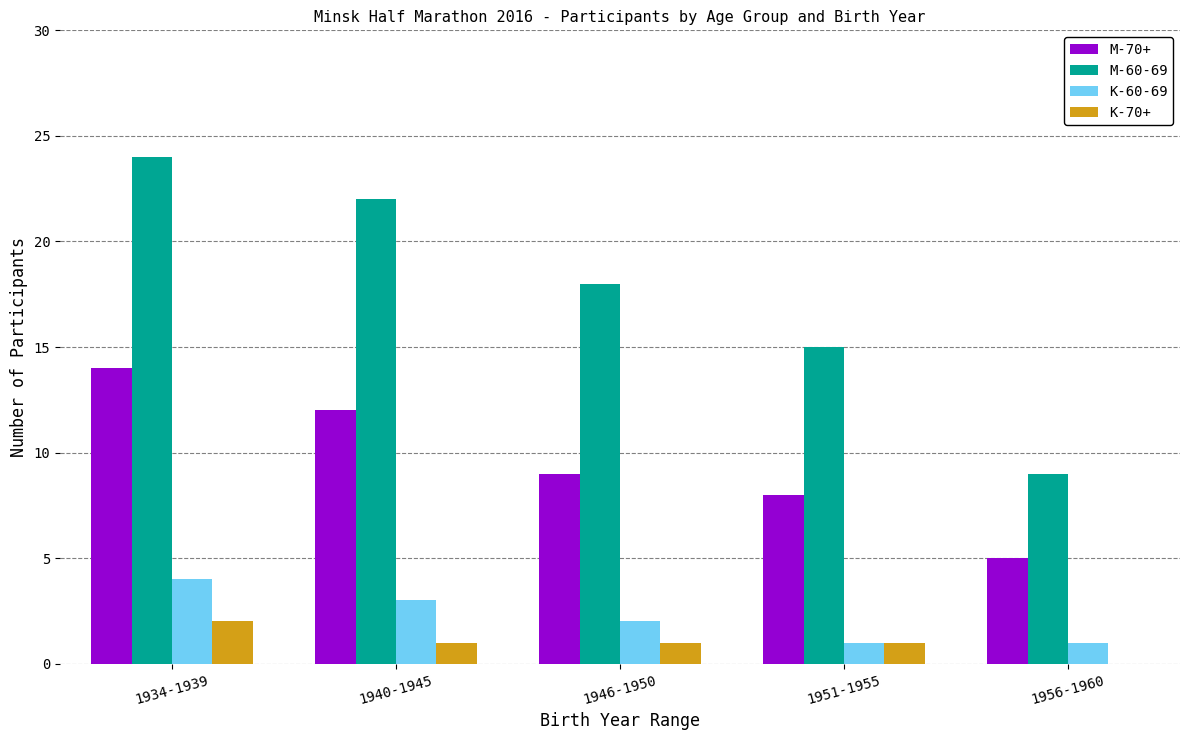

Reading right to left, transcribe all the data shown in this chart.

M-70+: 1956-1960=5	1951-1955=8	1946-1950=9	1940-1945=12	1934-1939=14
M-60-69: 1956-1960=9	1951-1955=15	1946-1950=18	1940-1945=22	1934-1939=24
K-60-69: 1956-1960=1	1951-1955=1	1946-1950=2	1940-1945=3	1934-1939=4
K-70+: 1956-1960=0	1951-1955=1	1946-1950=1	1940-1945=1	1934-1939=2